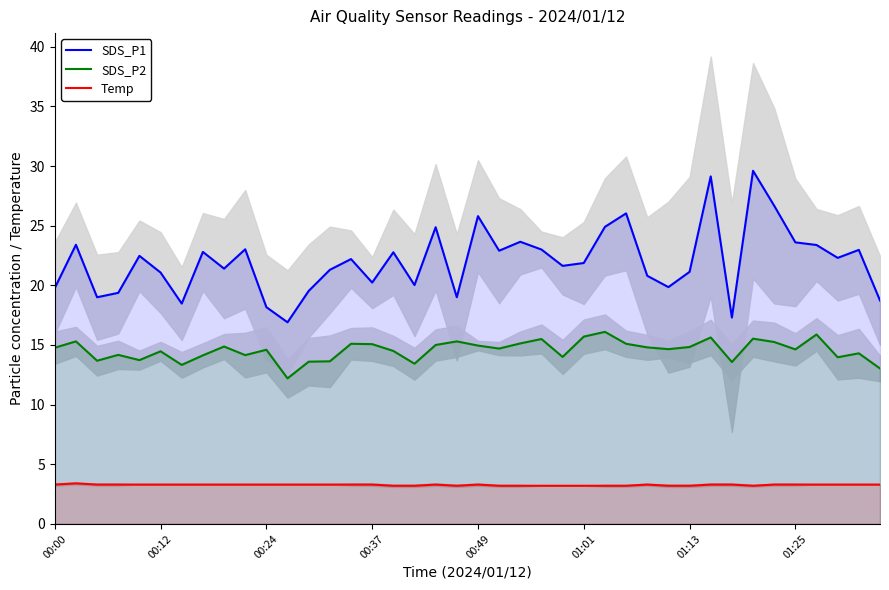

True or false: SDS_P1 and SDS_P2 cross at least once.

False